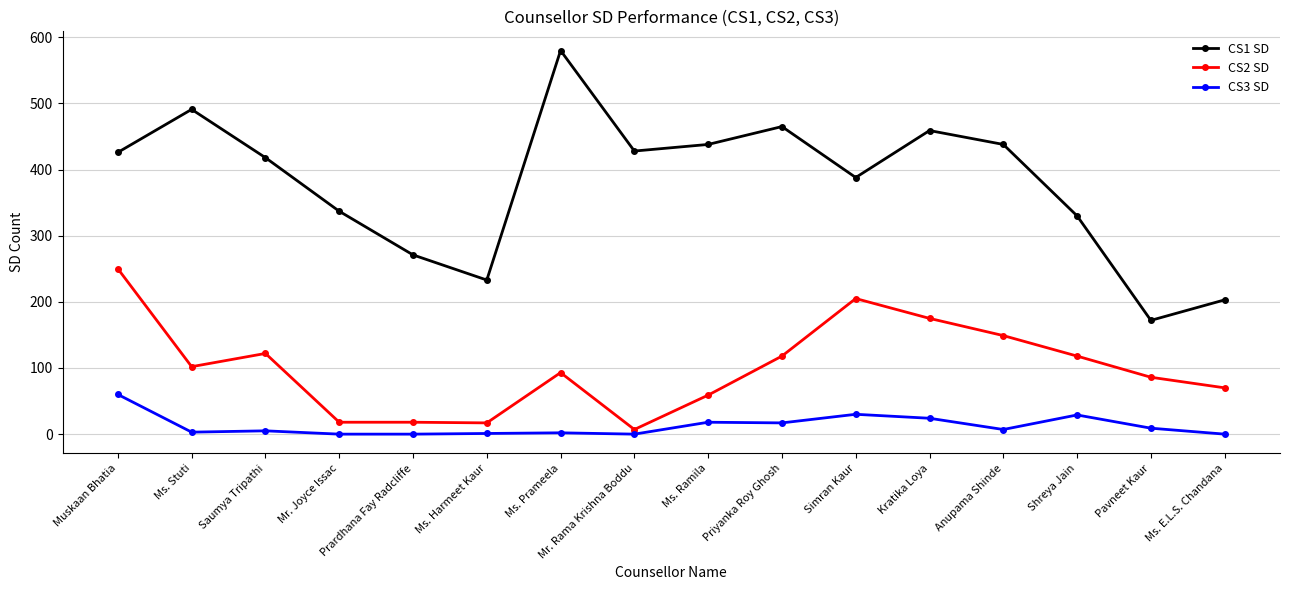

How many distinct data groups are displayed?

3